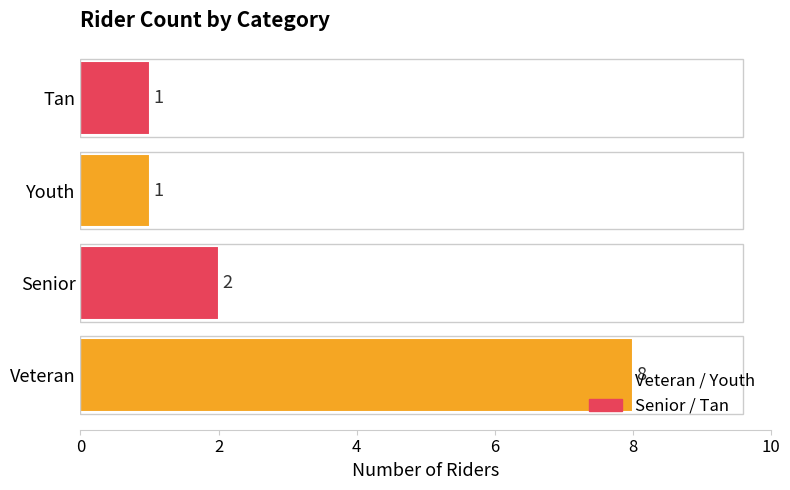

What is the greatest value displayed?

8